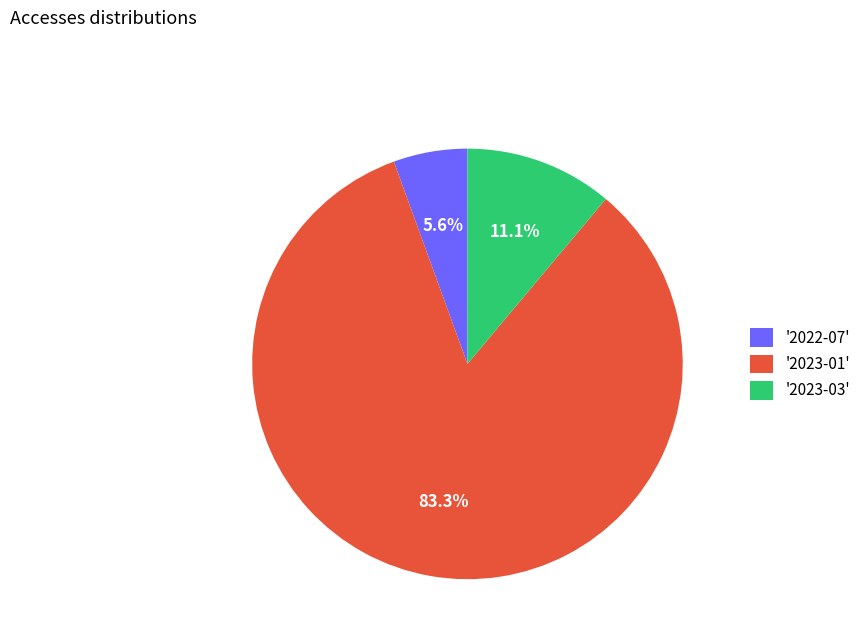

Is the sum of '2023-01' and '2023-03' greater than half?

Yes